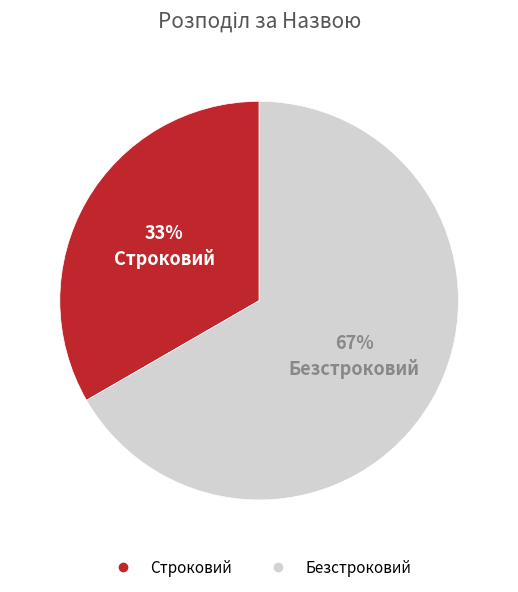

Count the number of slices in the pie.

2